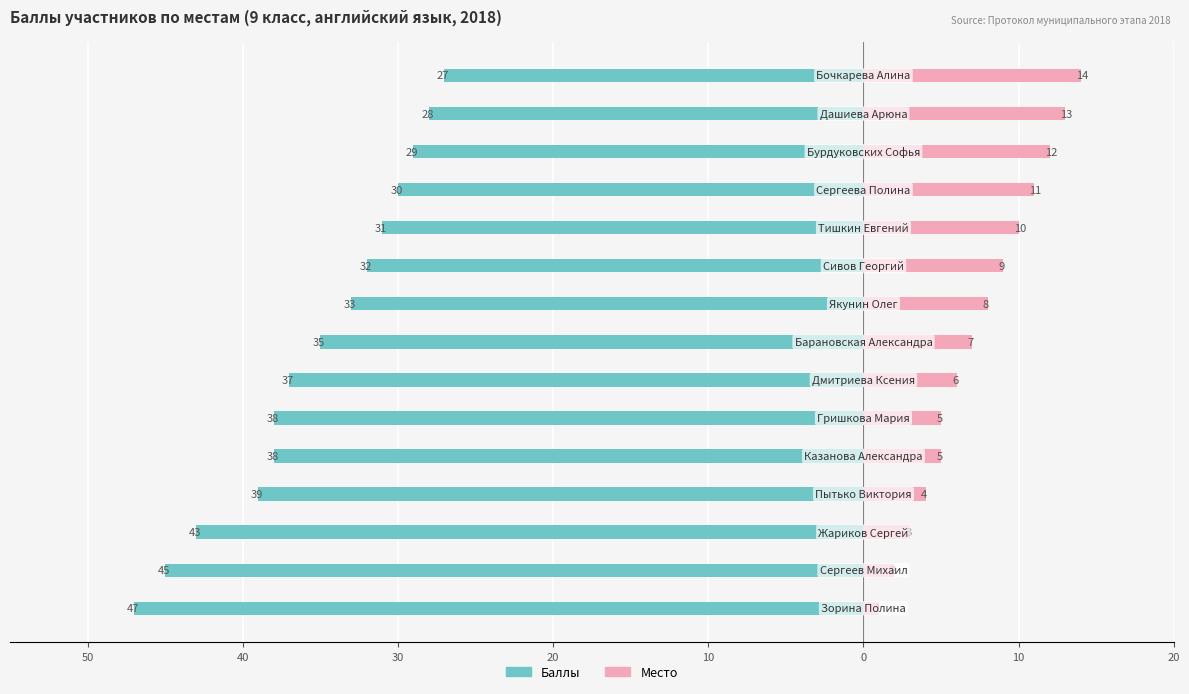

At 10, list the series in order from smallest to largest.

Баллы, Место